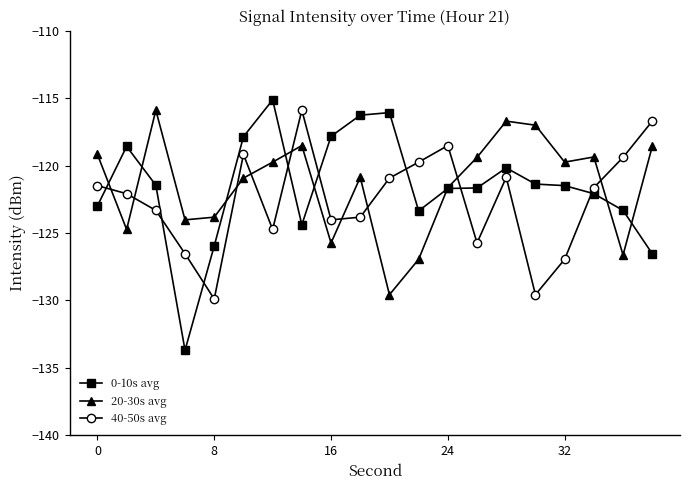

How many interior local valleys does the 40-50s avg series have?

5